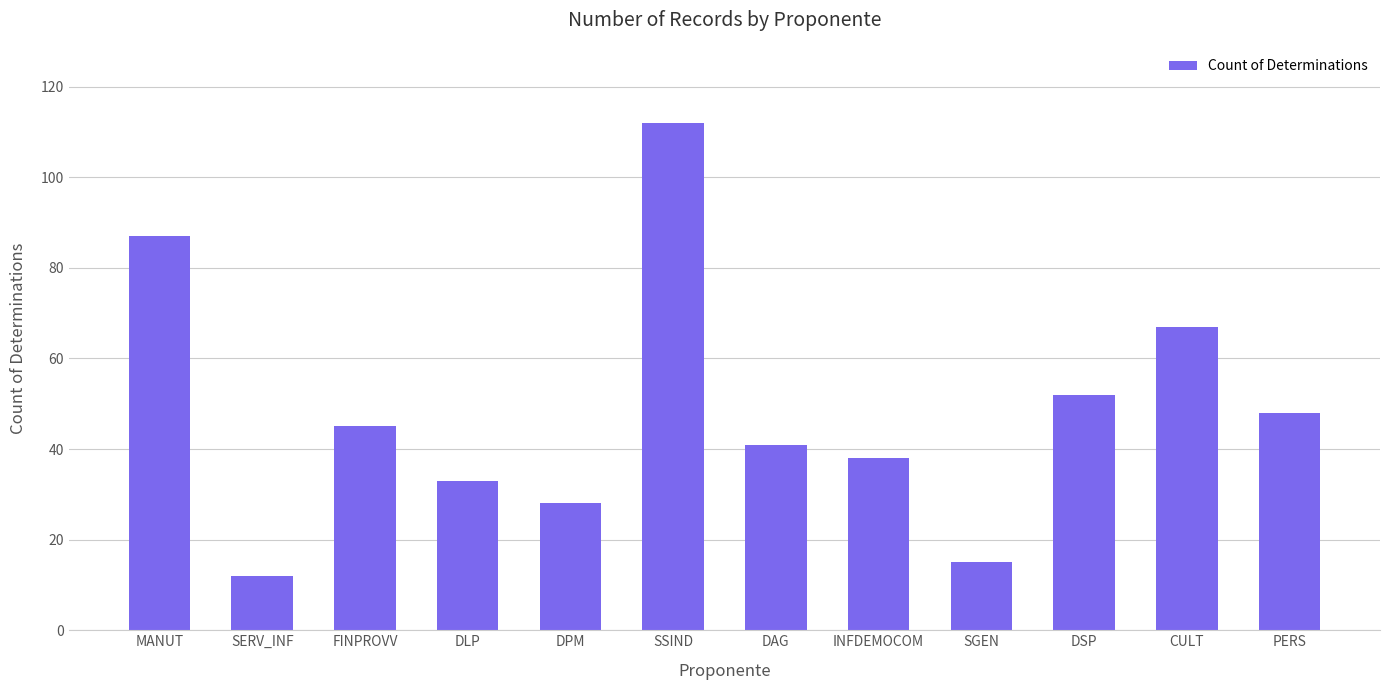

What is the difference between the second highest and minimum values?

75